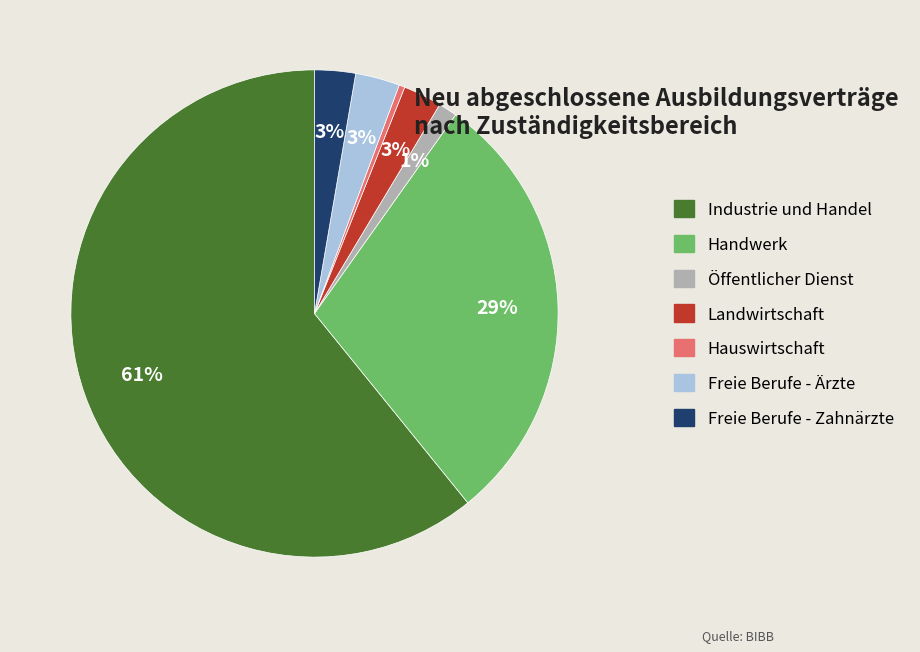

Does Industrie und Handel account for over 50% of the chart?

Yes